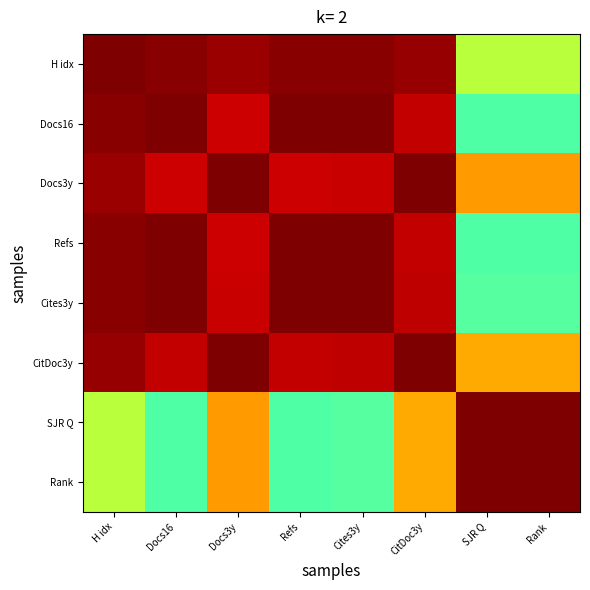

At how many categories does at least one series exceed 0?

8